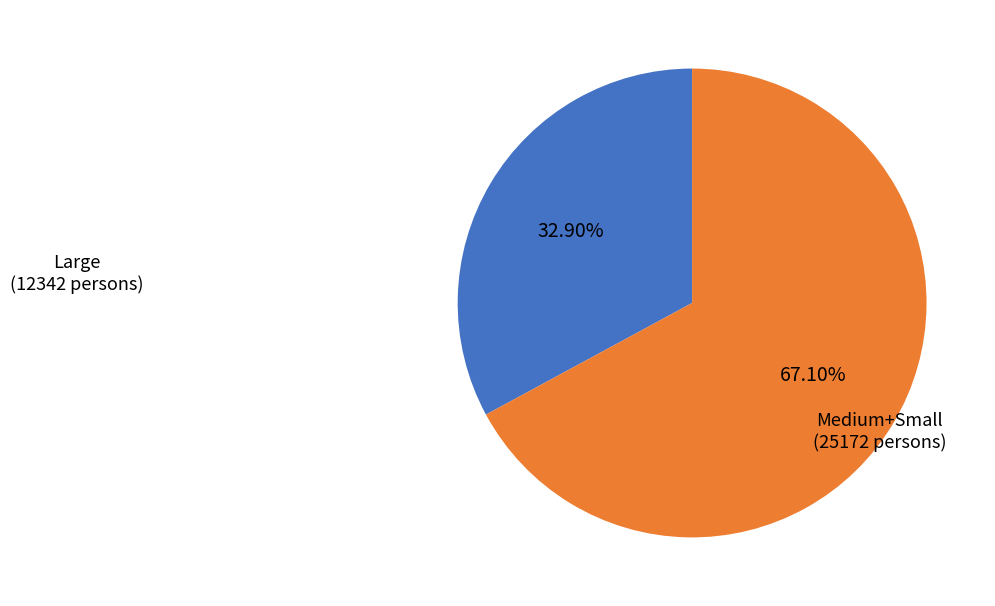

Which has a higher value, Large or Medium+Small?

Medium+Small